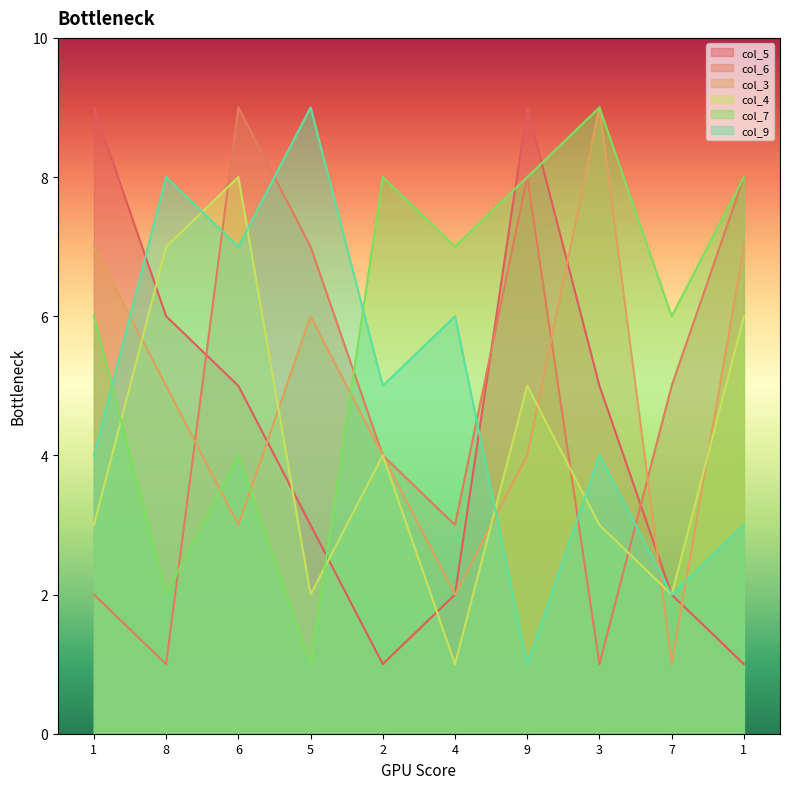

What is the sum of the col_3 values at 4 and 3?

11